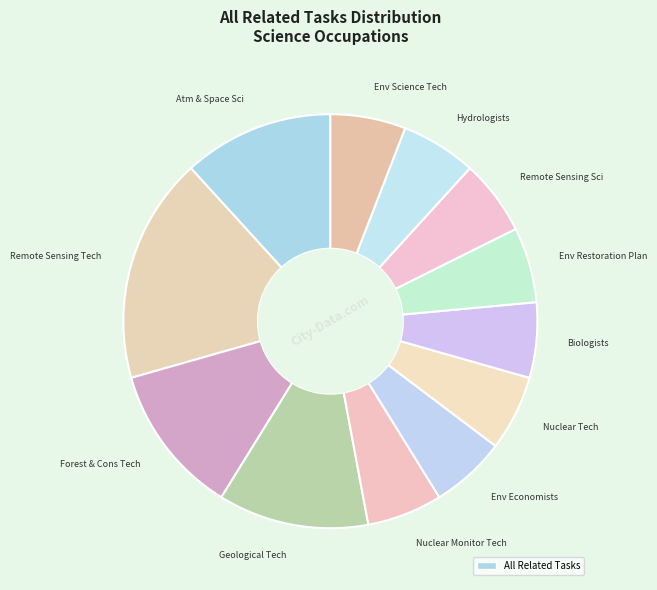

To the nearest percent, what is the difference between the largest and smallest slice percentages?

12%